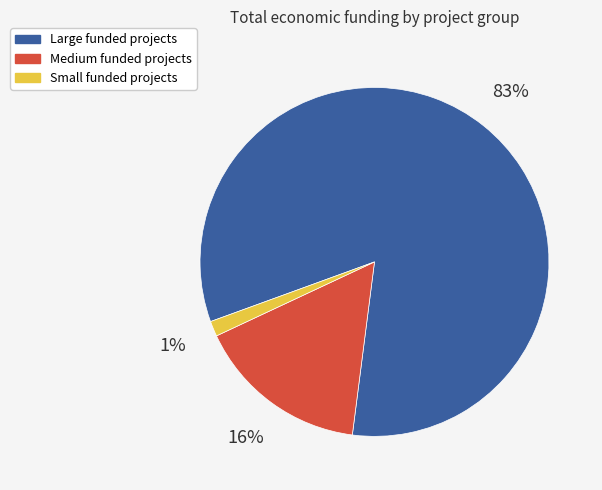

What is the largest slice in the pie chart?

Large funded projects